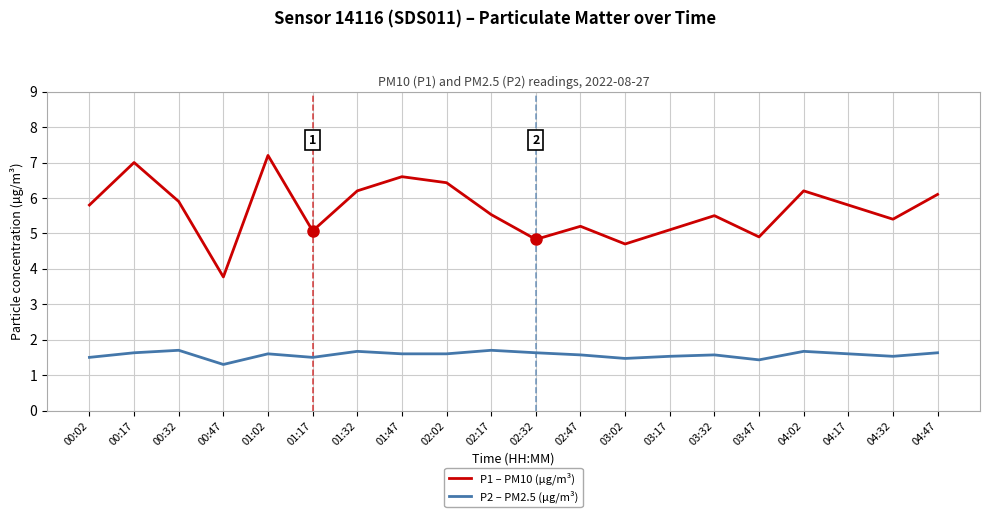

Is the value of P1 – PM10 (µg/m³) at 02:32 greater than the value of P2 – PM2.5 (µg/m³) at 00:02?

Yes